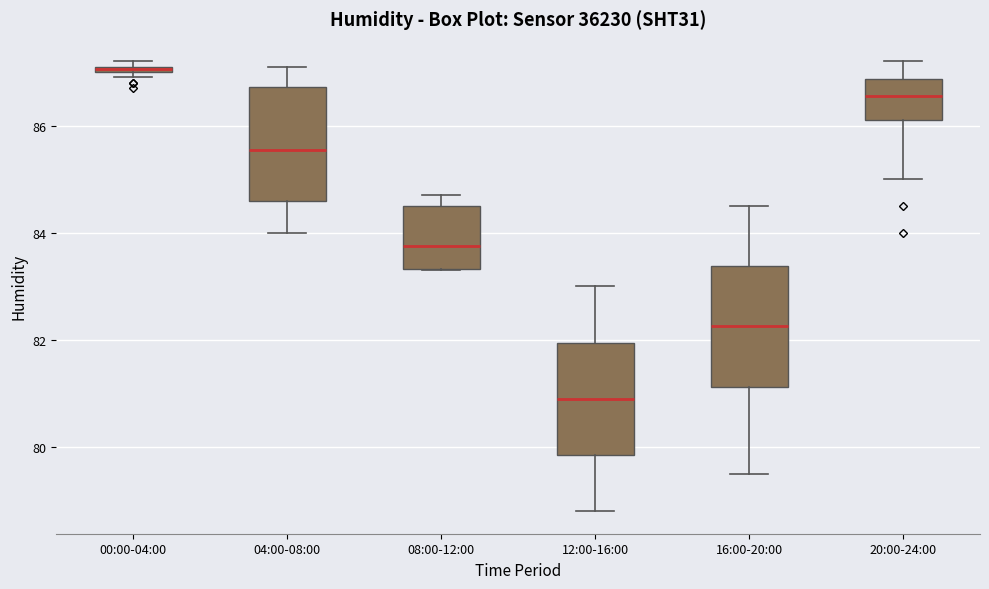

Where does the upper whisker of the box for 16:00-20:00 end on the y-axis? The values are not printed on the chart, so give them approximately, as read against the axis.

84.6